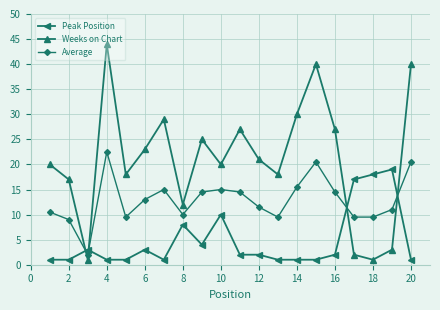

What is the difference between the second highest and second lowest values in the Weeks on Chart series?

39.0